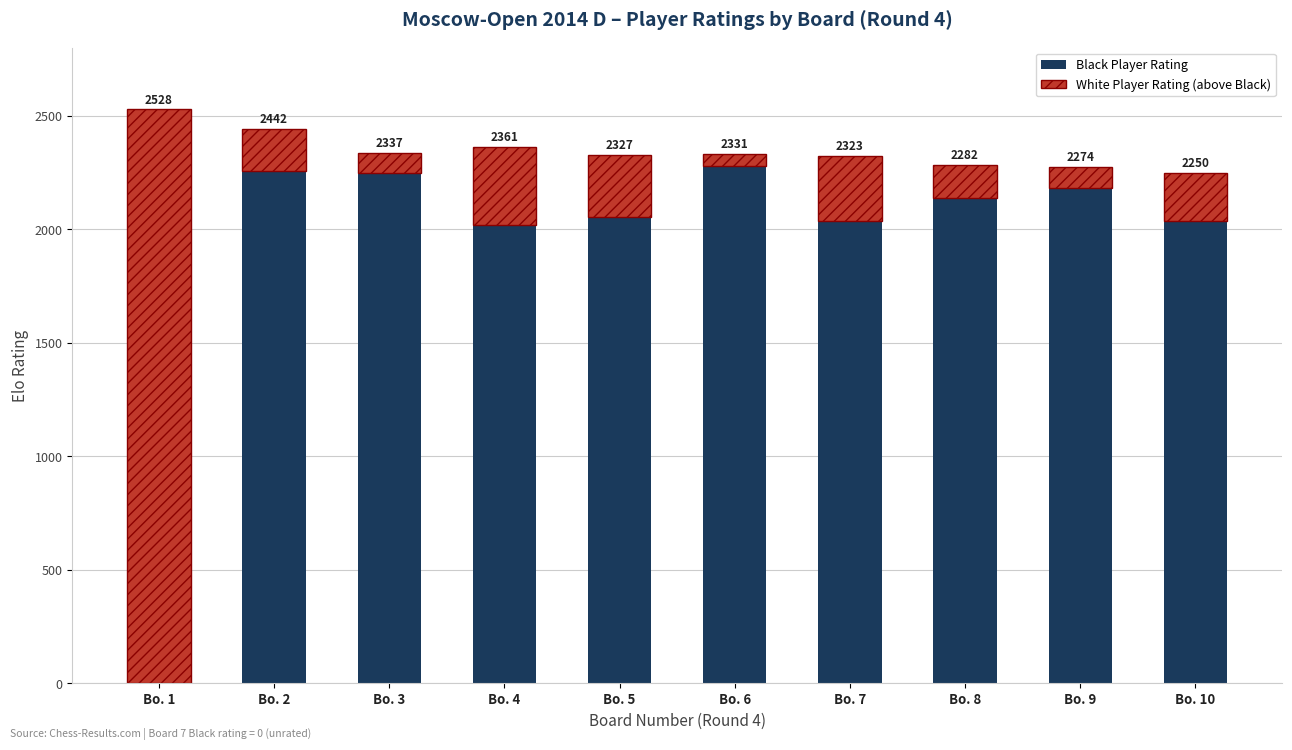

What is the approximate value of Black Player Rating at Bo. 10, to the nearest 10?

2040